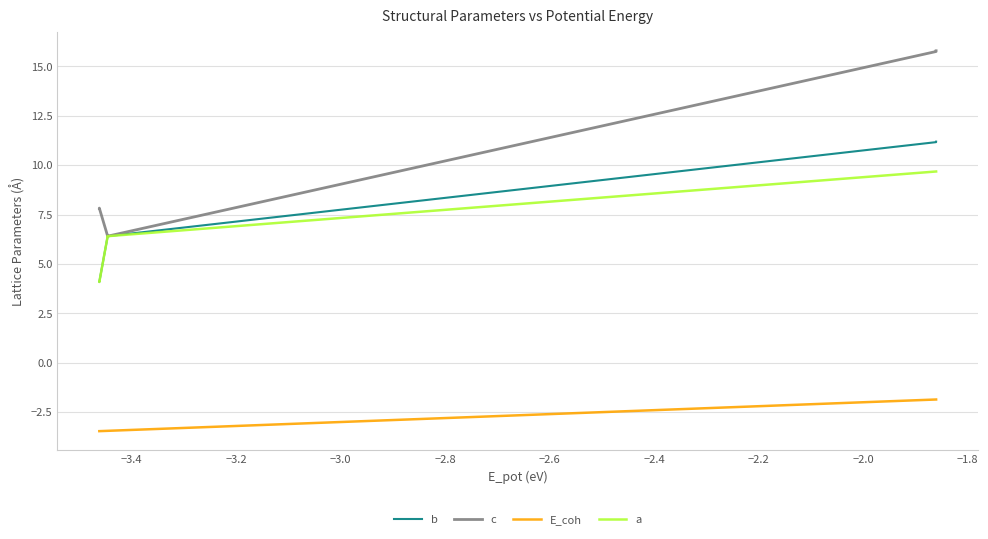

How many series are shown in this chart?

4